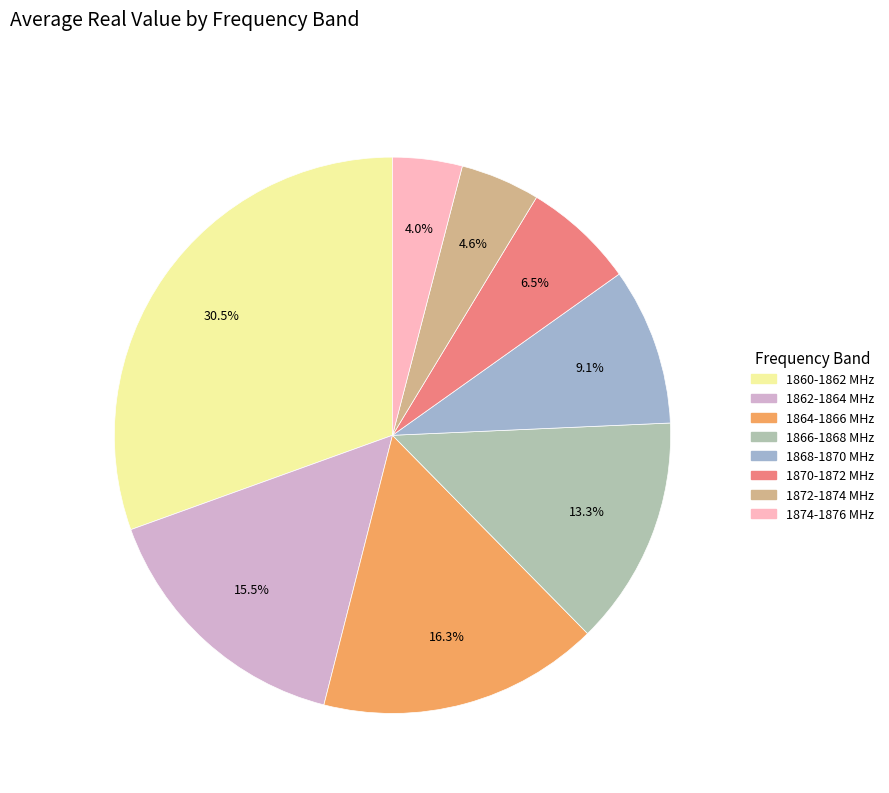

Count the number of slices in the pie.

8